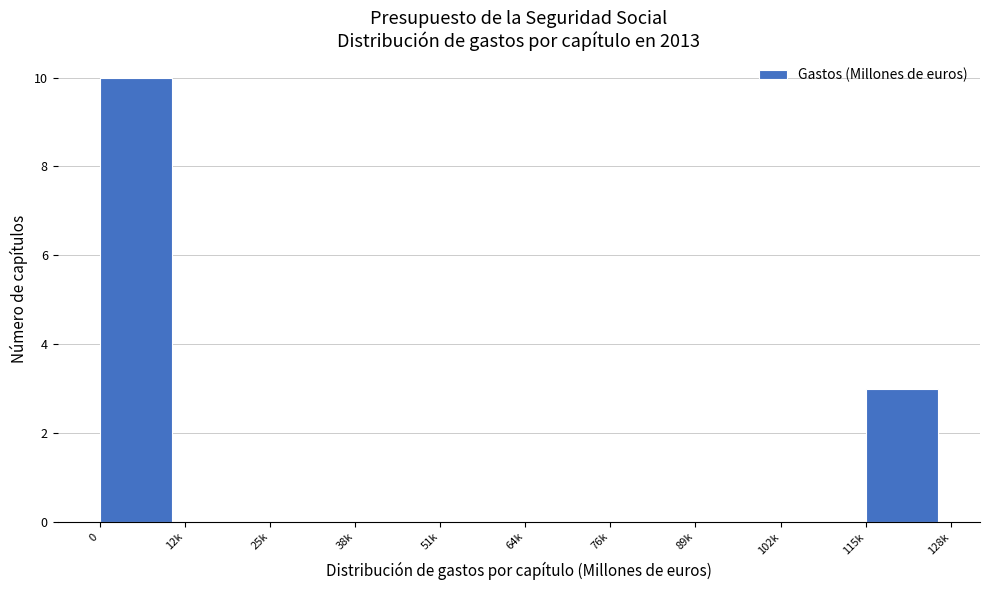

Reading left to right, what are all the values shown in this chart?

0=10	12k=0	25k=0	38k=0	51k=0	64k=0	76k=0	89k=0	102k=0	115k=3